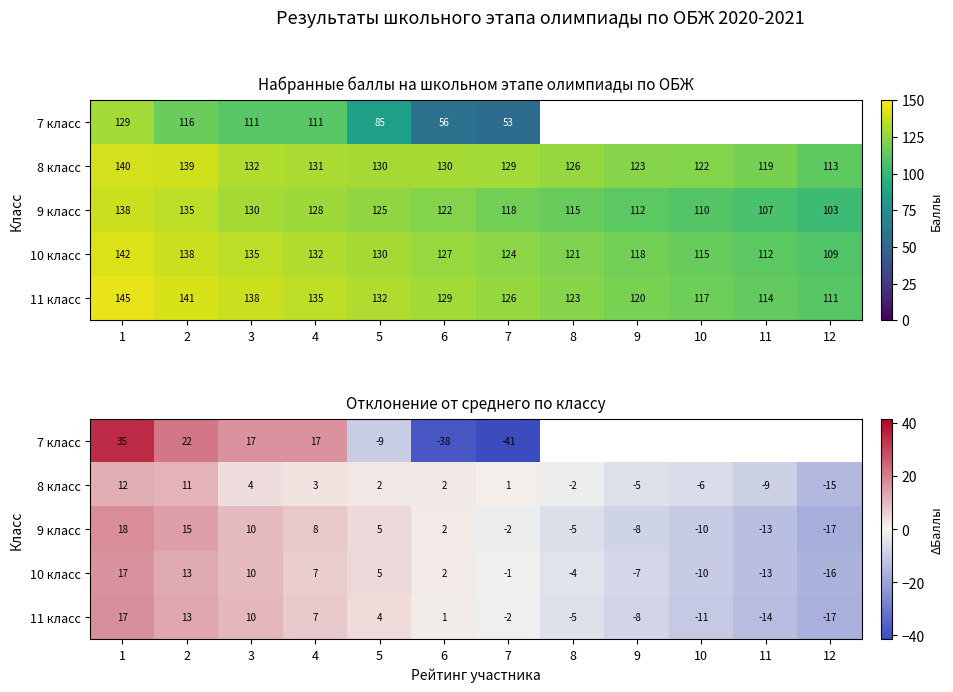

Where is 7 класс nearest to the value -3?

5